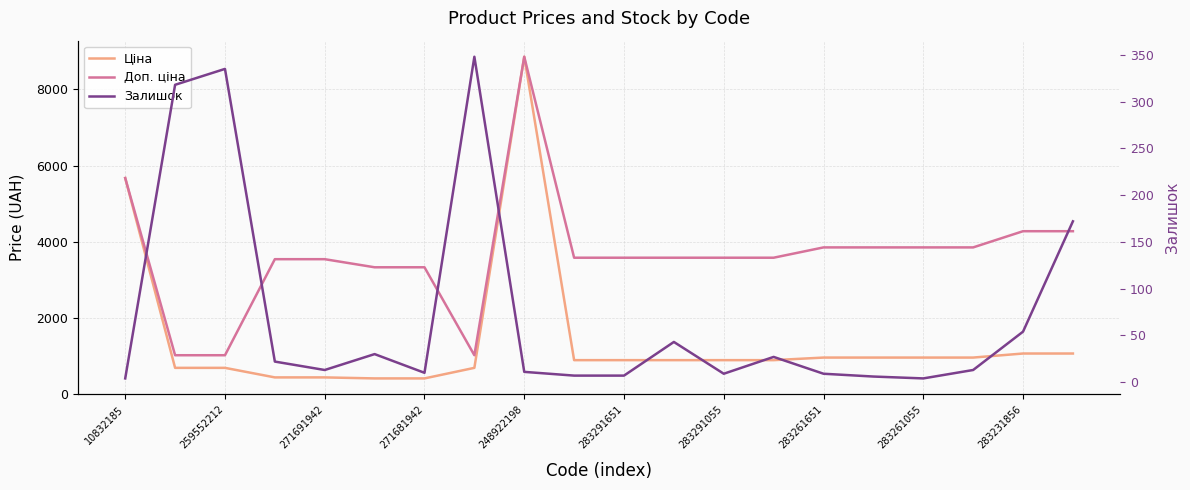

What is the label of the 10th point from the left?

283231856